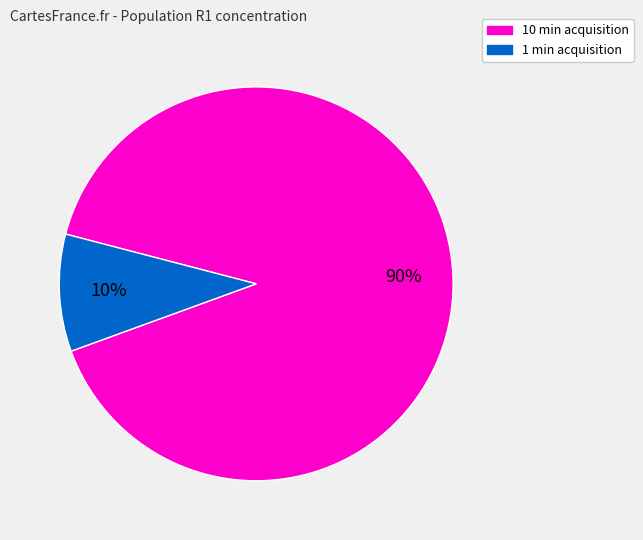

Is the sum of 10 min acquisition and 1 min acquisition greater than half?

Yes